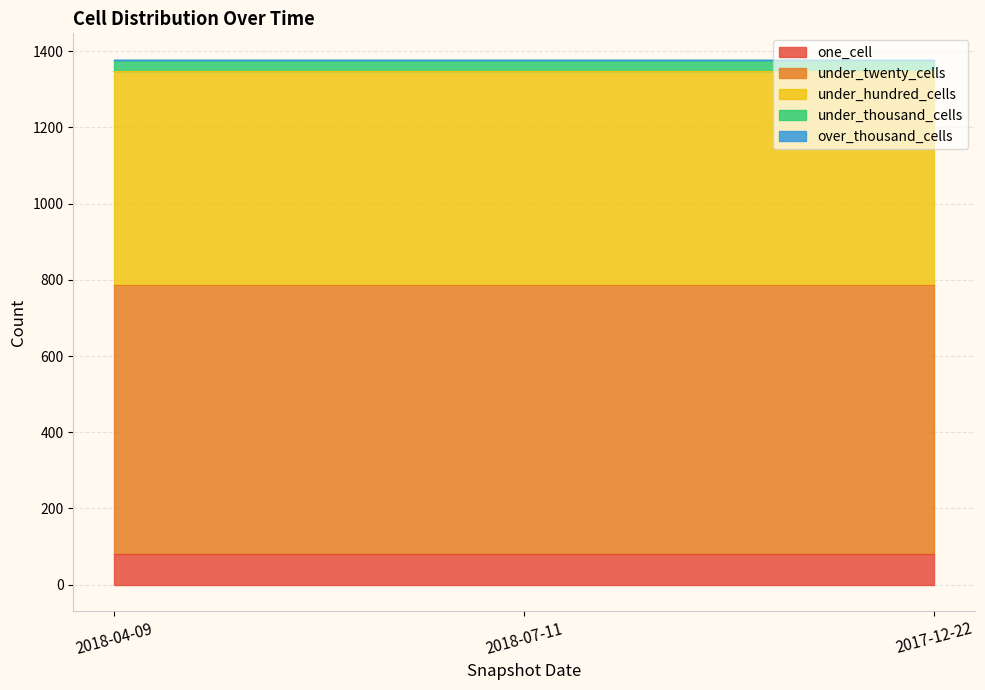

Which label corresponds to the smallest value in the chart?

2018-04-09